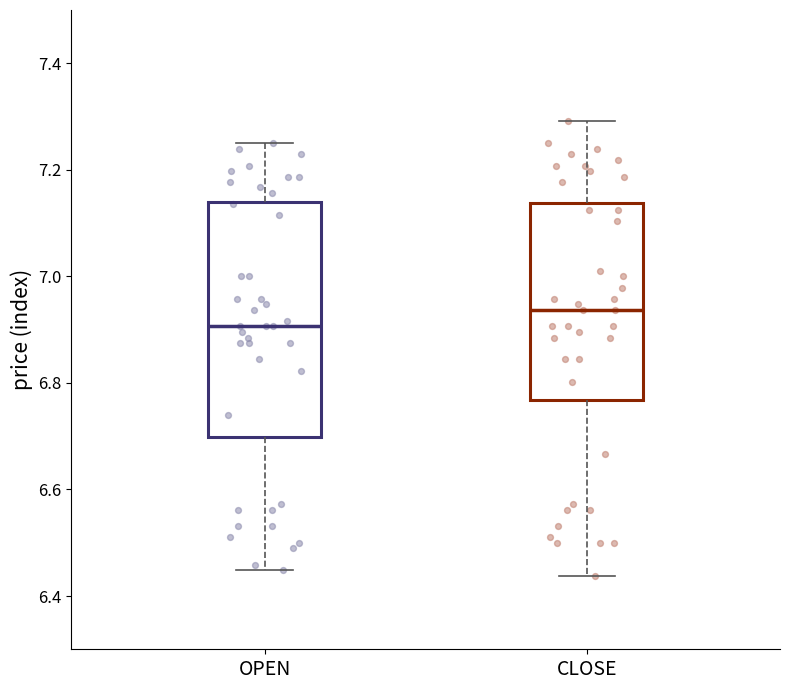

Which box's median line is the lowest?

OPEN